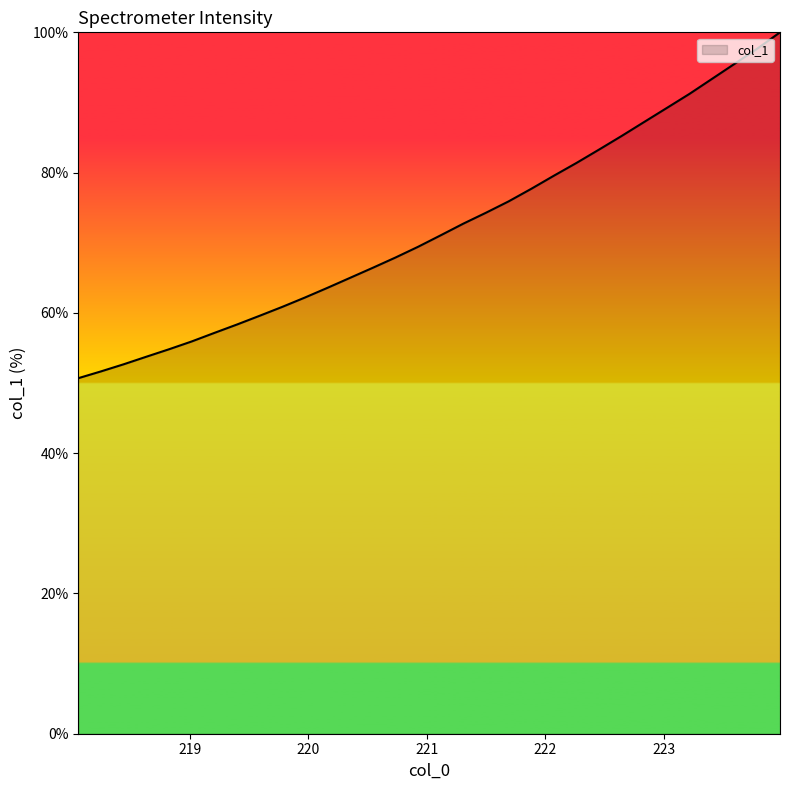

What is the minimum value shown in the chart?

50.7